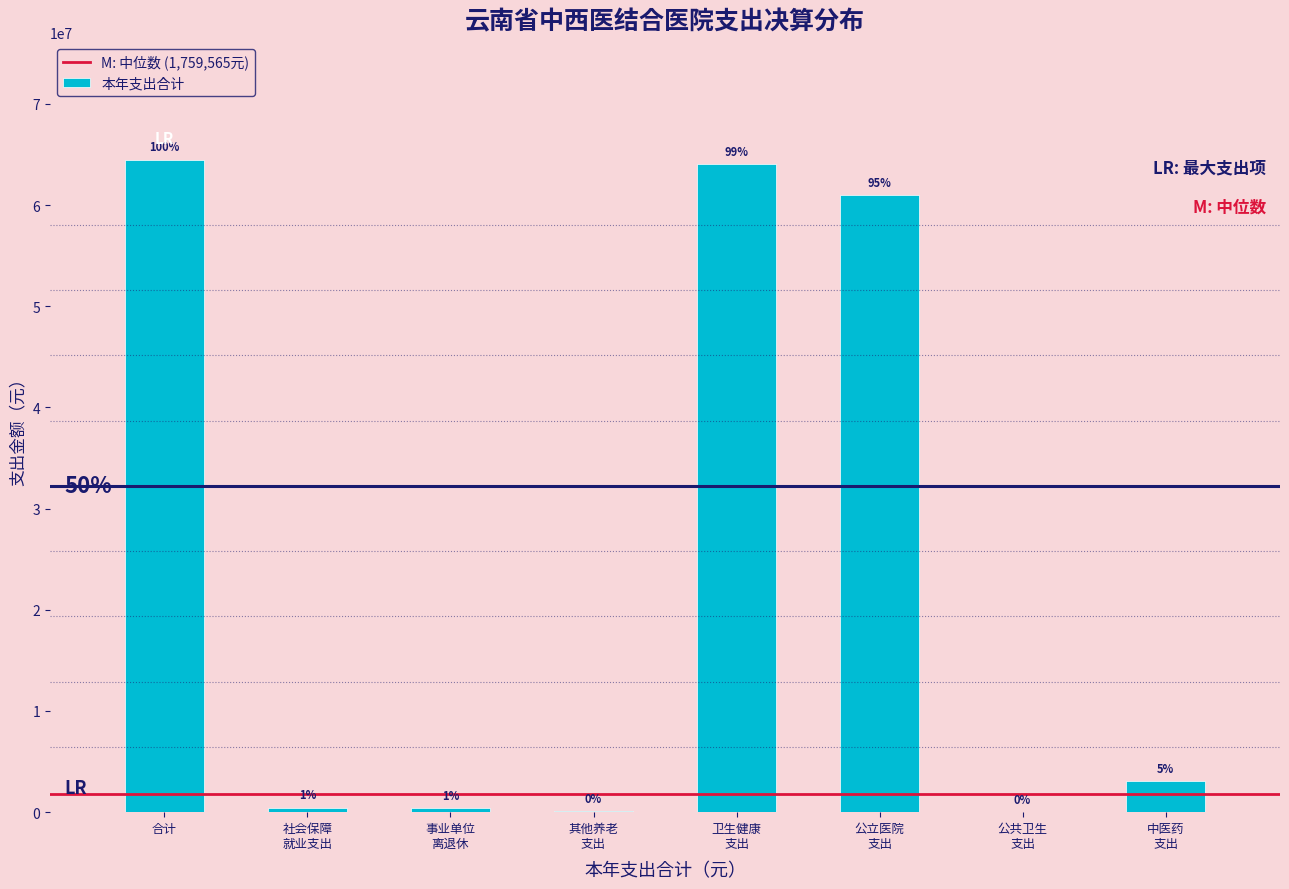

Are the bars horizontal?

No